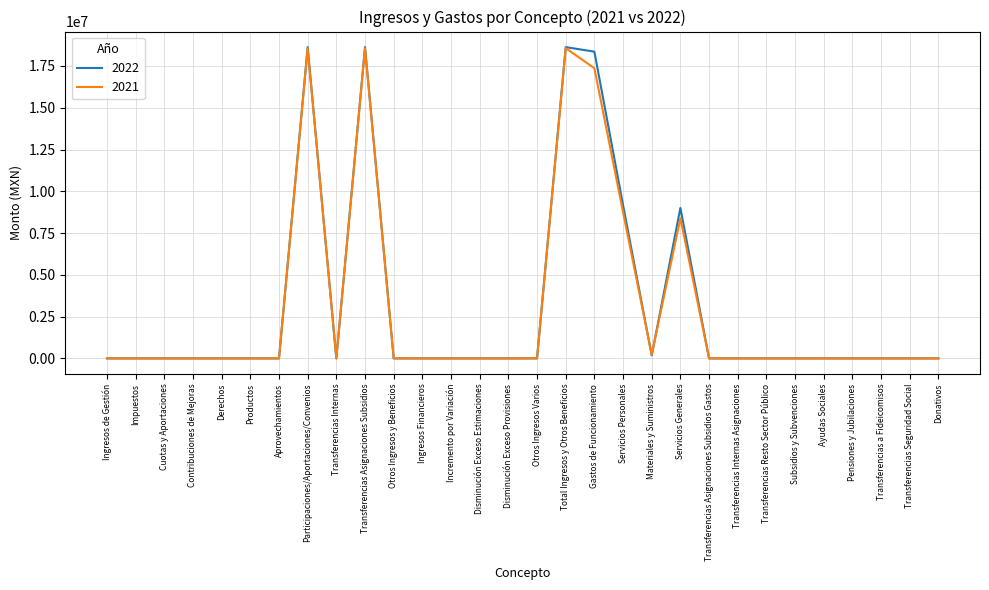

Which series has the widest spread of values?

2022